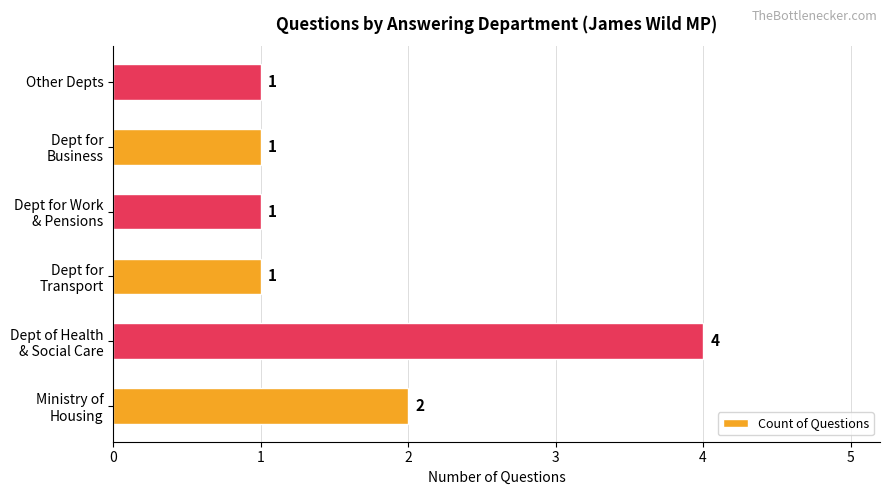

What is the sum of all values?

10